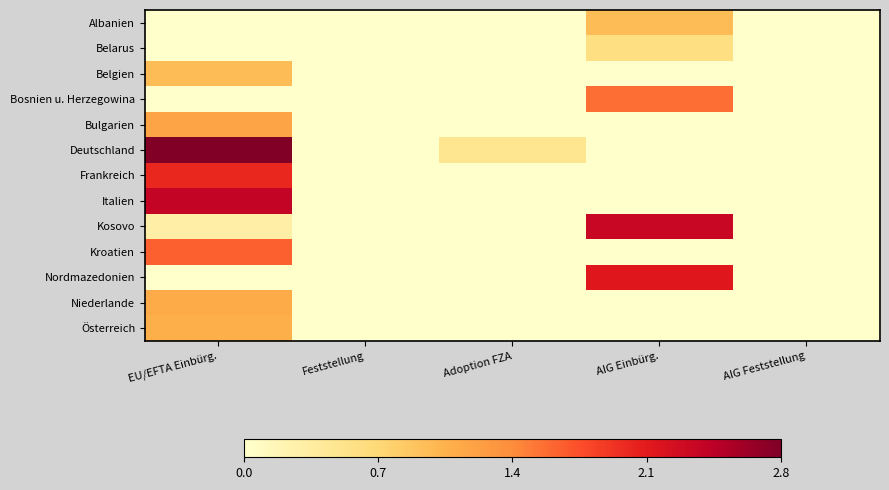

Which series changed the most between EU/EFTA Einbürg. and AIG Feststellung?

Deutschland